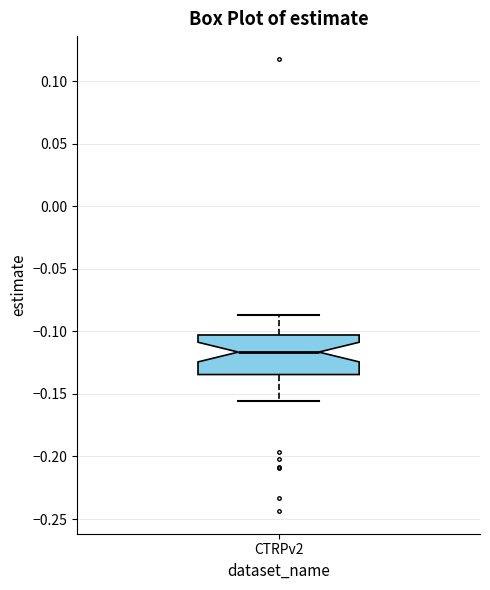

Transcribe this box plot: give where the median line is, the range the box spans, and where the two whiskers end, as read against the y-axis. The values are not printed on the chart, so give them approximately, as read against the axis.

median -0.115, box -0.135 to -0.105, whiskers -0.155 to -0.085